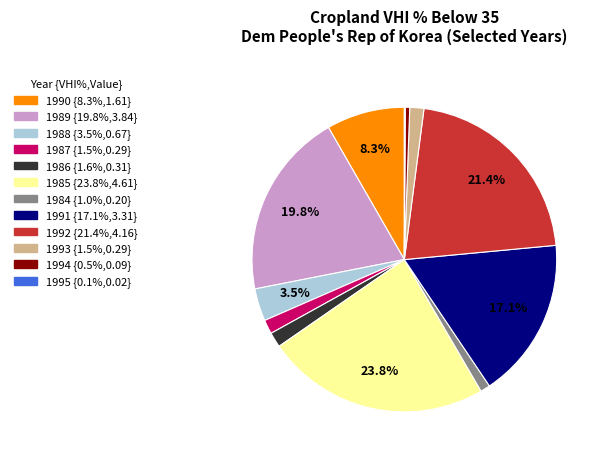

What is the largest slice in the pie chart?

1985